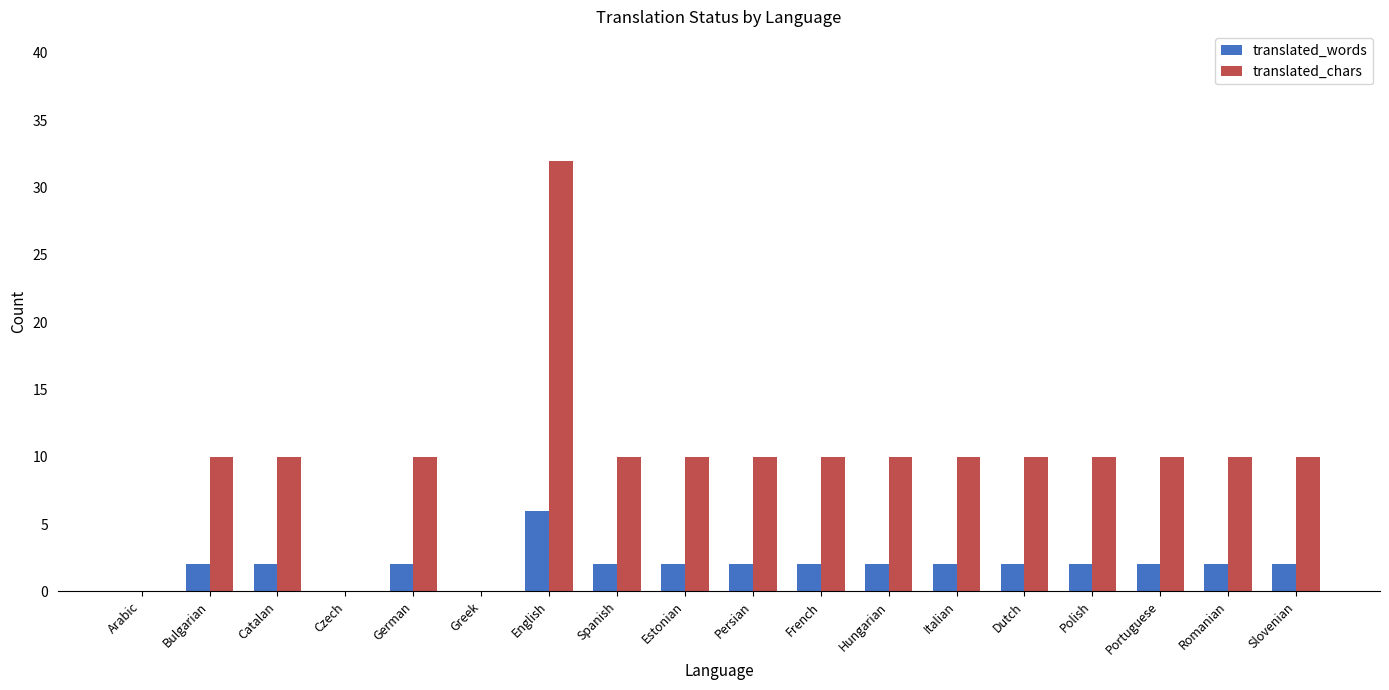

What is the sum of the translated_chars values at Persian and Italian?

20